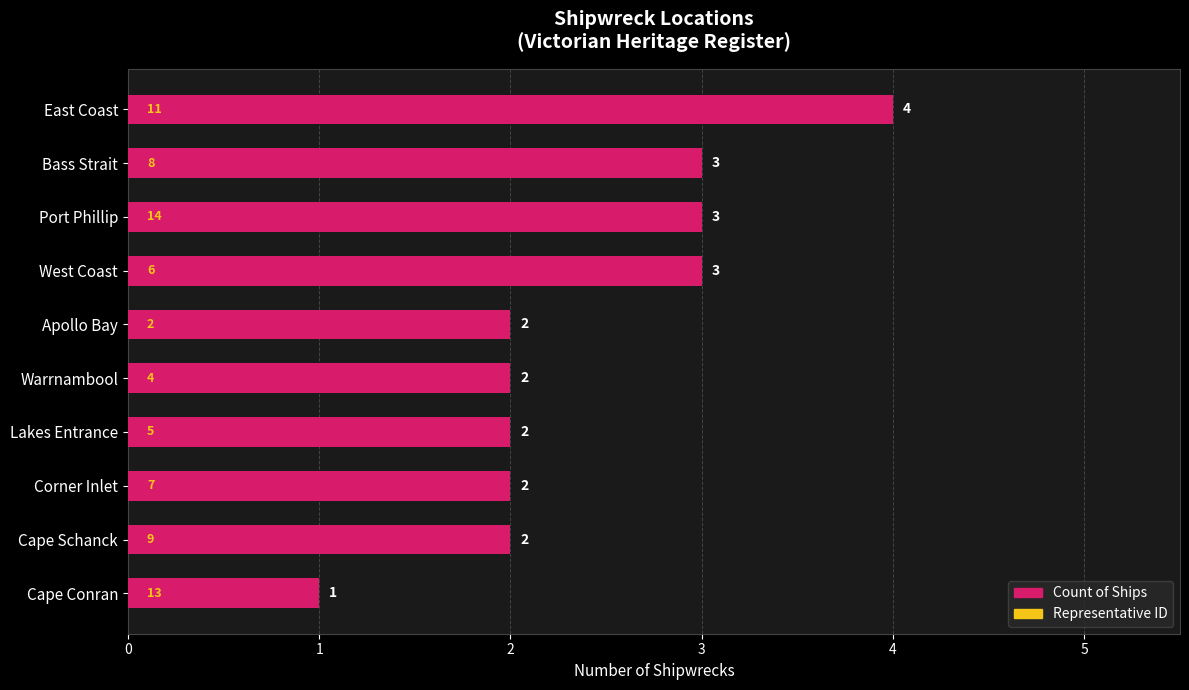

Reading top to bottom, transcribe all the data shown in this chart.

East Coast=4	Bass Strait=3	Port Phillip=3	West Coast=3	Apollo Bay=2	Warrnambool=2	Lakes Entrance=2	Corner Inlet=2	Cape Schanck=2	Cape Conran=1